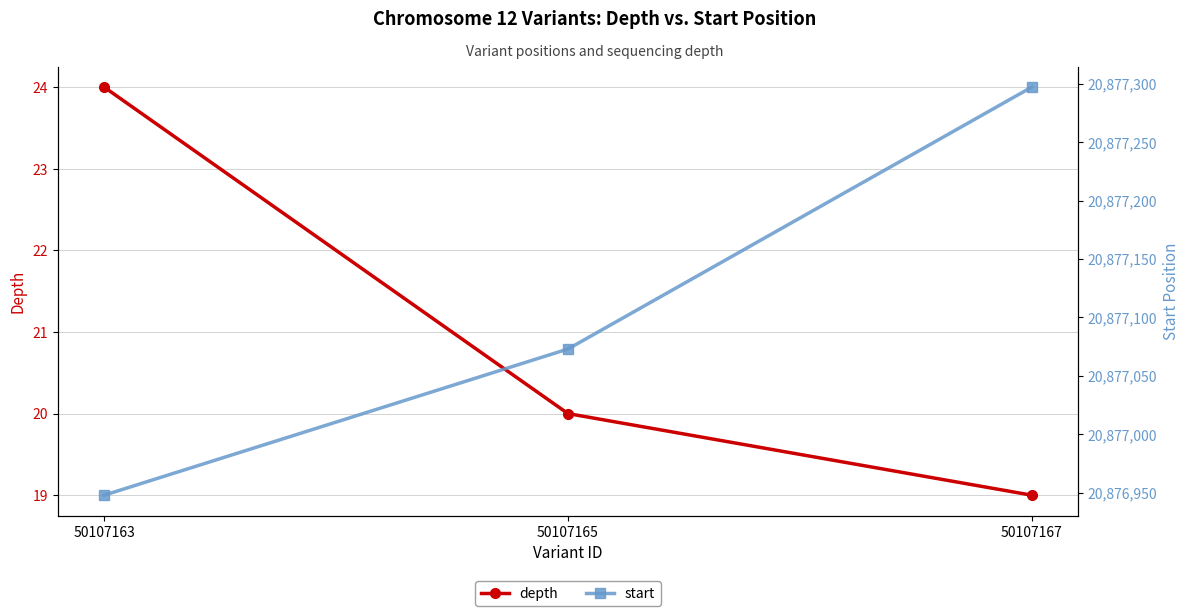

Reading right to left, list all the values displayed in this chart.

depth: 19	20	24
start: 20877297	20877073	20876948